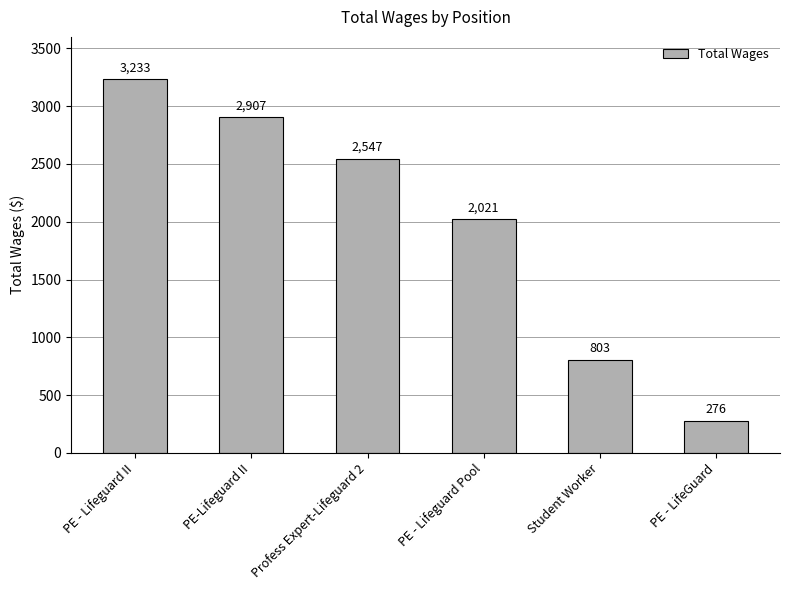

Reading right to left, list all the values displayed in this chart.

276	803	2021	2547	2907	3233